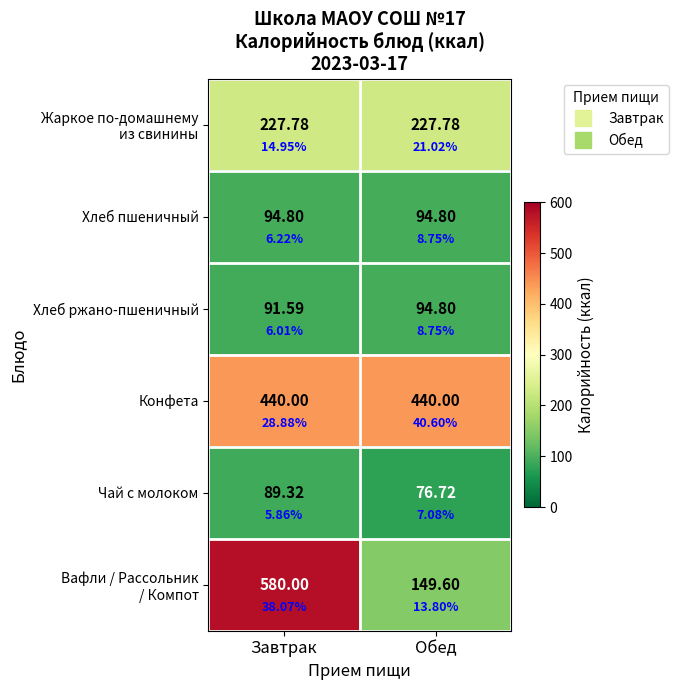

At which label does Чай с молоком reach its minimum?

Обед